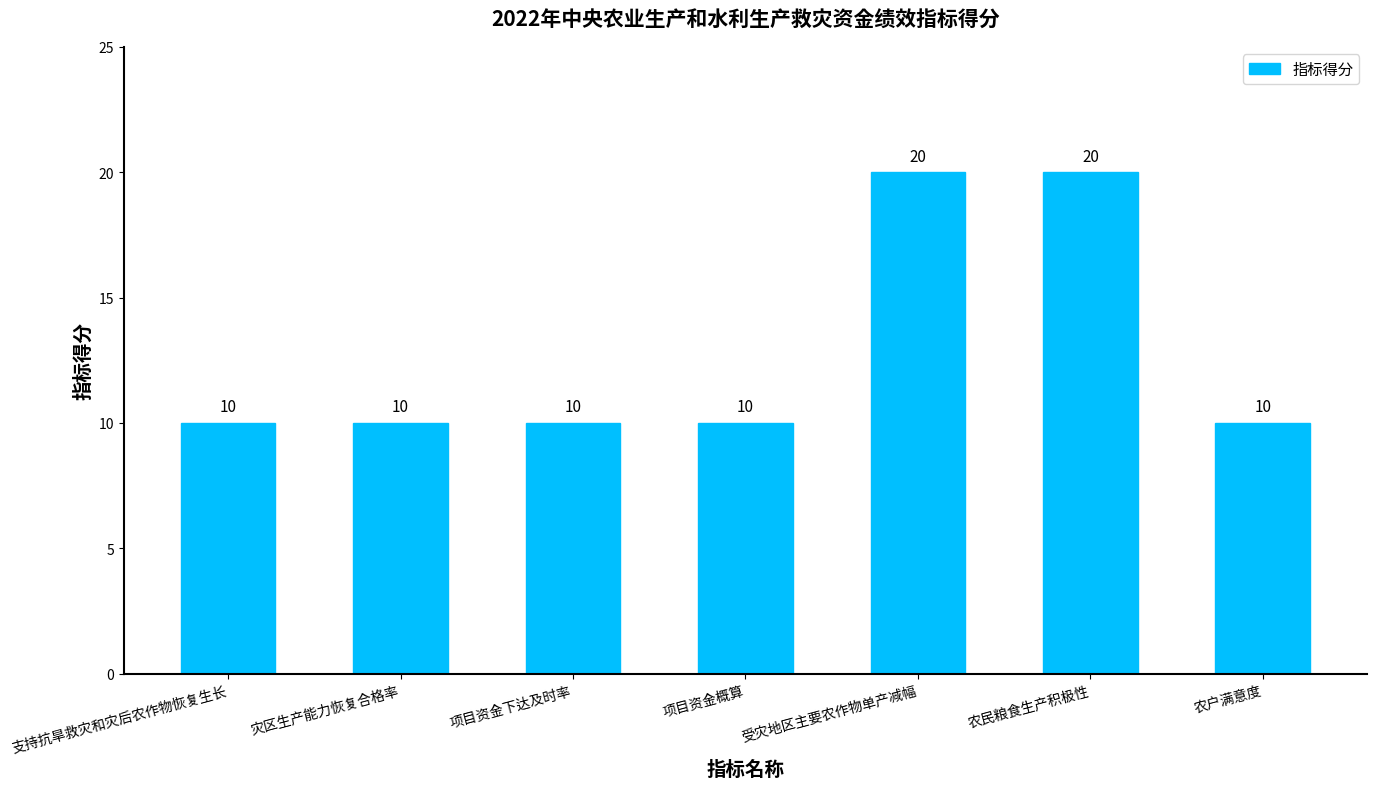

Reading left to right, list all the values displayed in this chart.

支持抗旱救灾和灾后农作物恢复生长=10	灾区生产能力恢复合格率=10	项目资金下达及时率=10	项目资金概算=10	受灾地区主要农作物单产减幅=20	农民粮食生产积极性=20	农户满意度=10